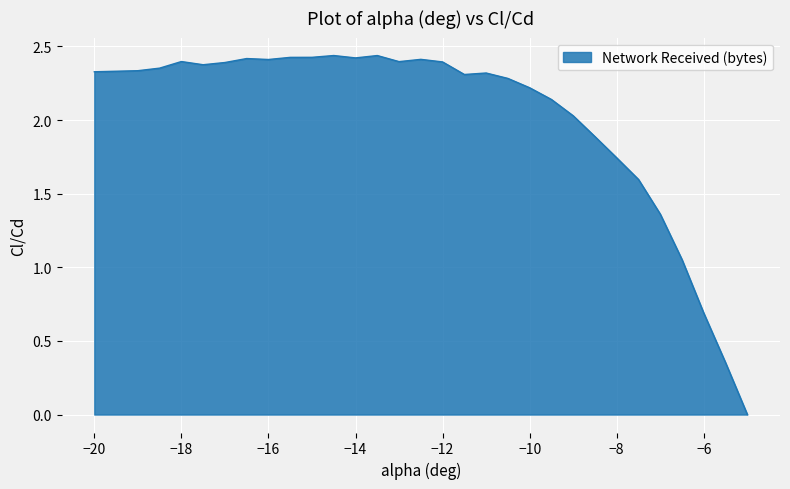

How many values are above zero?

29